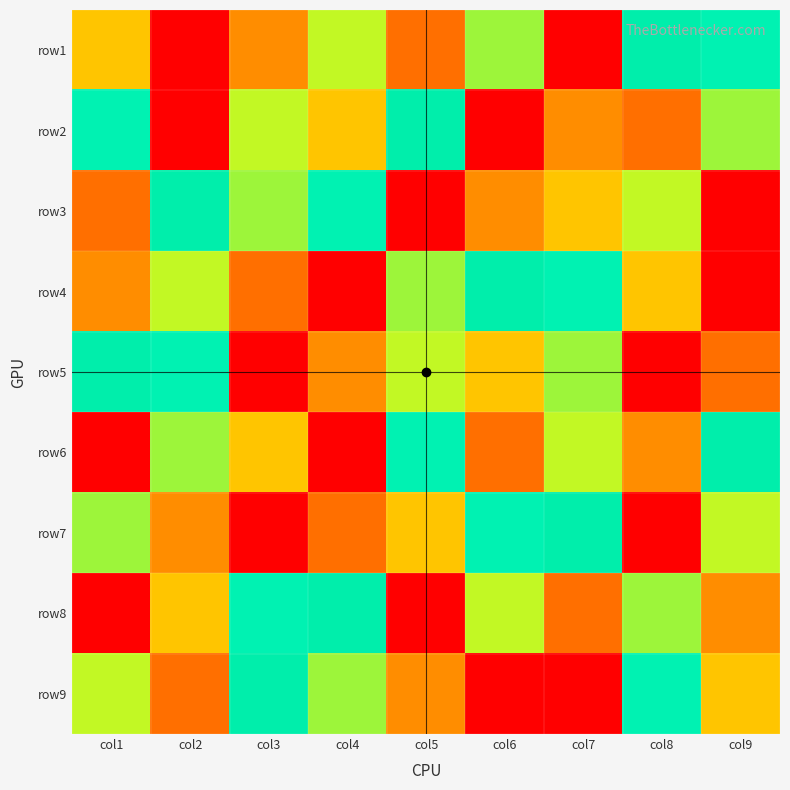

Reading right to left, extract all data points from this chart.

row1: col9=5	col8=6	col7=9	col6=4	col5=2	col4=7	col3=8	col2=1	col1=3
row2: col9=4	col8=2	col7=8	col6=1	col5=6	col4=3	col3=7	col2=9	col1=5
row3: col9=1	col8=7	col7=3	col6=8	col5=9	col4=5	col3=4	col2=6	col1=2
row4: col9=9	col8=3	col7=5	col6=6	col5=4	col4=1	col3=2	col2=7	col1=8
row5: col9=2	col8=1	col7=4	col6=3	col5=7	col4=8	col3=9	col2=5	col1=6
row6: col9=6	col8=8	col7=7	col6=2	col5=5	col4=9	col3=3	col2=4	col1=1
row7: col9=7	col8=9	col7=6	col6=5	col5=3	col4=2	col3=1	col2=8	col1=4
row8: col9=8	col8=4	col7=2	col6=7	col5=1	col4=6	col3=5	col2=3	col1=9
row9: col9=3	col8=5	col7=1	col6=9	col5=8	col4=4	col3=6	col2=2	col1=7